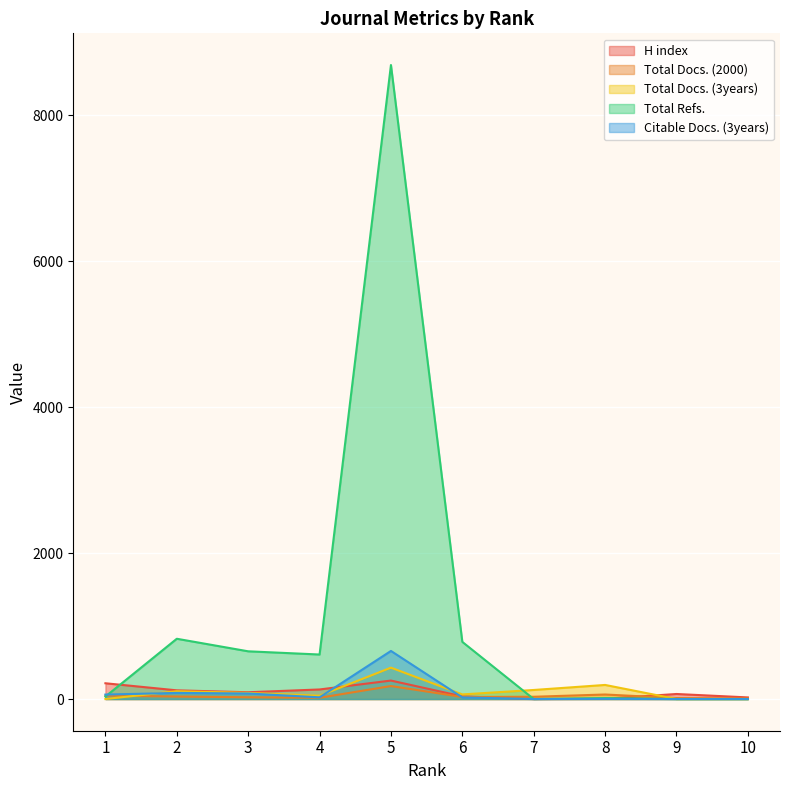

Reading left to right, what are all the values shown in this chart?

H index: 216	119	93	131	253	36	0	3	69	22
Total Docs. (2000): 47	34	24	17	178	28	31	62	13	8
Total Docs. (3years): 0	107	84	45	430	63	124	193	0	0
Total Refs.: 34	826	654	610	8690	783	0	13	0	0
Citable Docs. (3years): 61	84	76	23	659	22	0	2	0	0